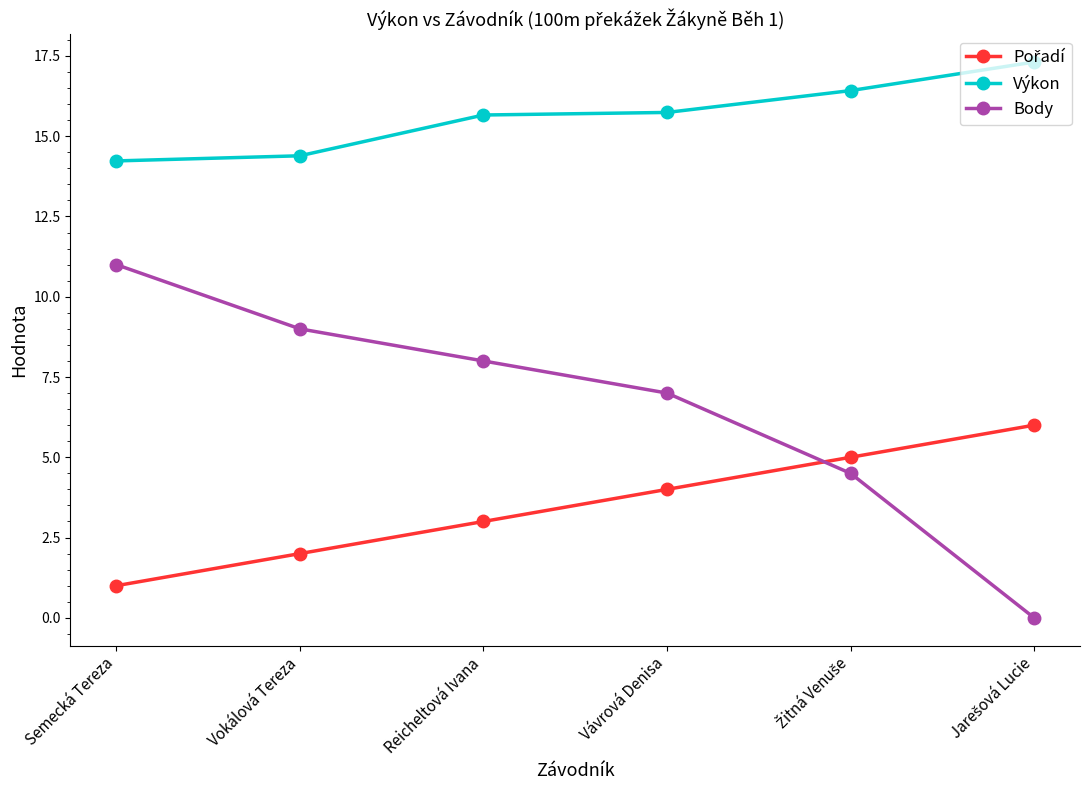

True or false: Výkon has a value of 14.2 at Semecká Tereza.

True